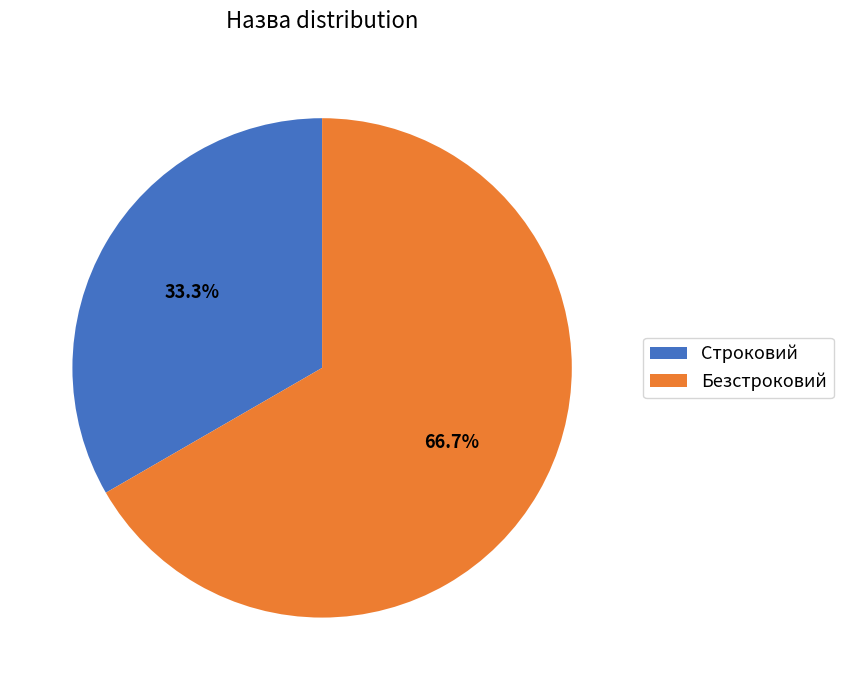

How many slices are in this pie chart?

2